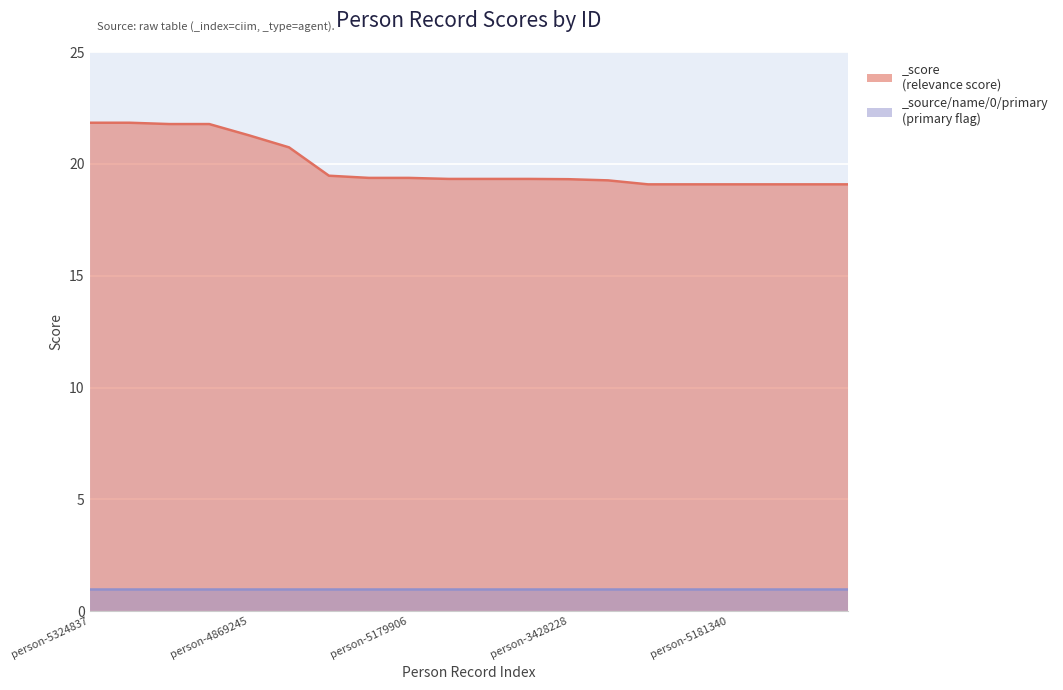

What is the difference between the maximum and minimum values?

2.8